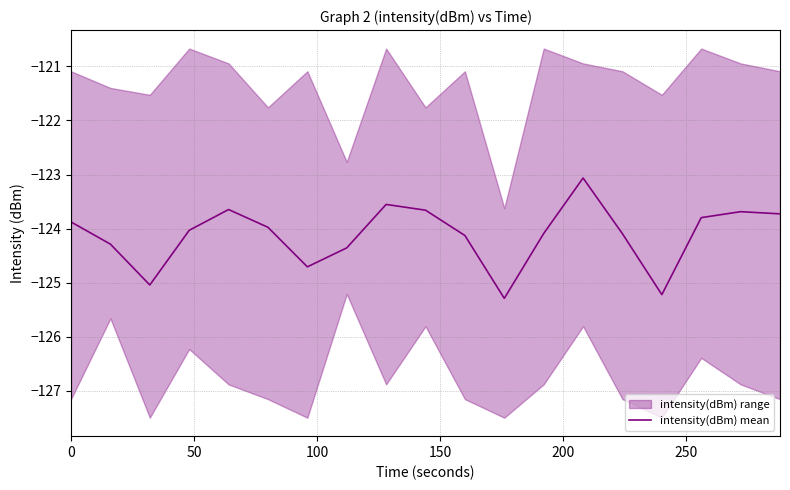

How many interior local valleys (lower than both neighbors) does the data have?

4